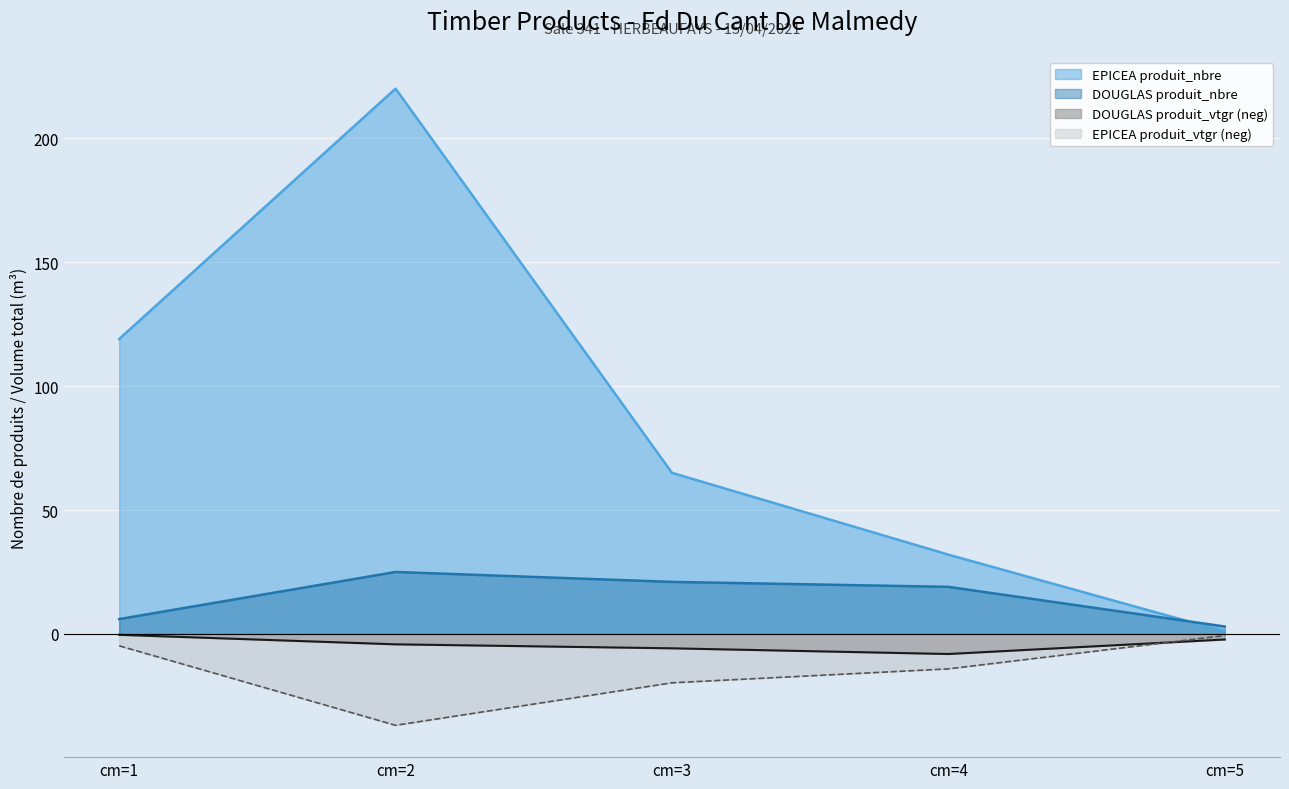

What is the value of the DOUGLAS produit_nbre point at the 4th from the left?

19.0